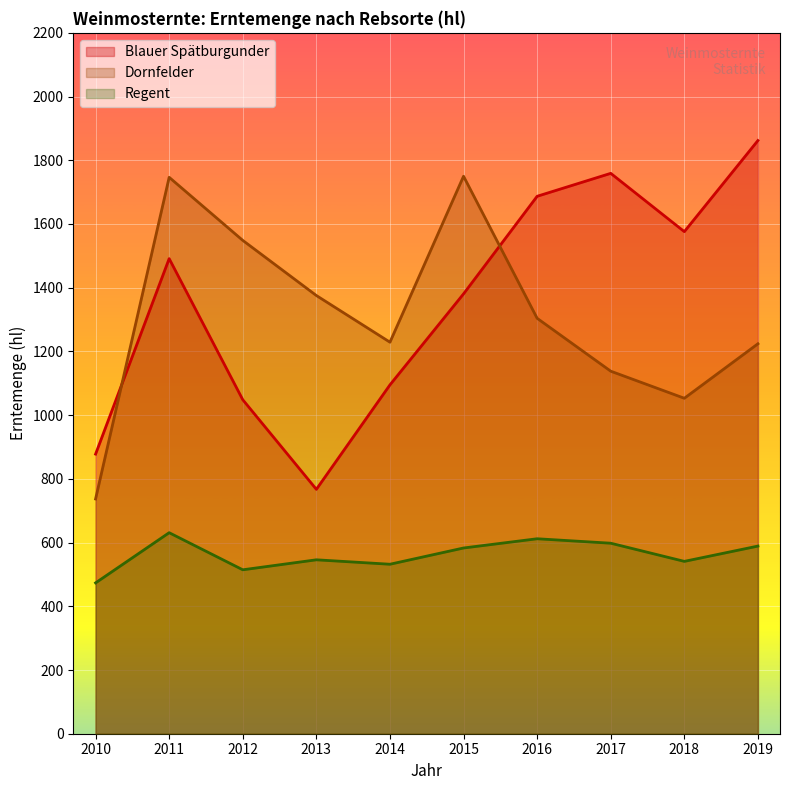

True or false: Regent has more than 0 points higher than both neighbors.

True